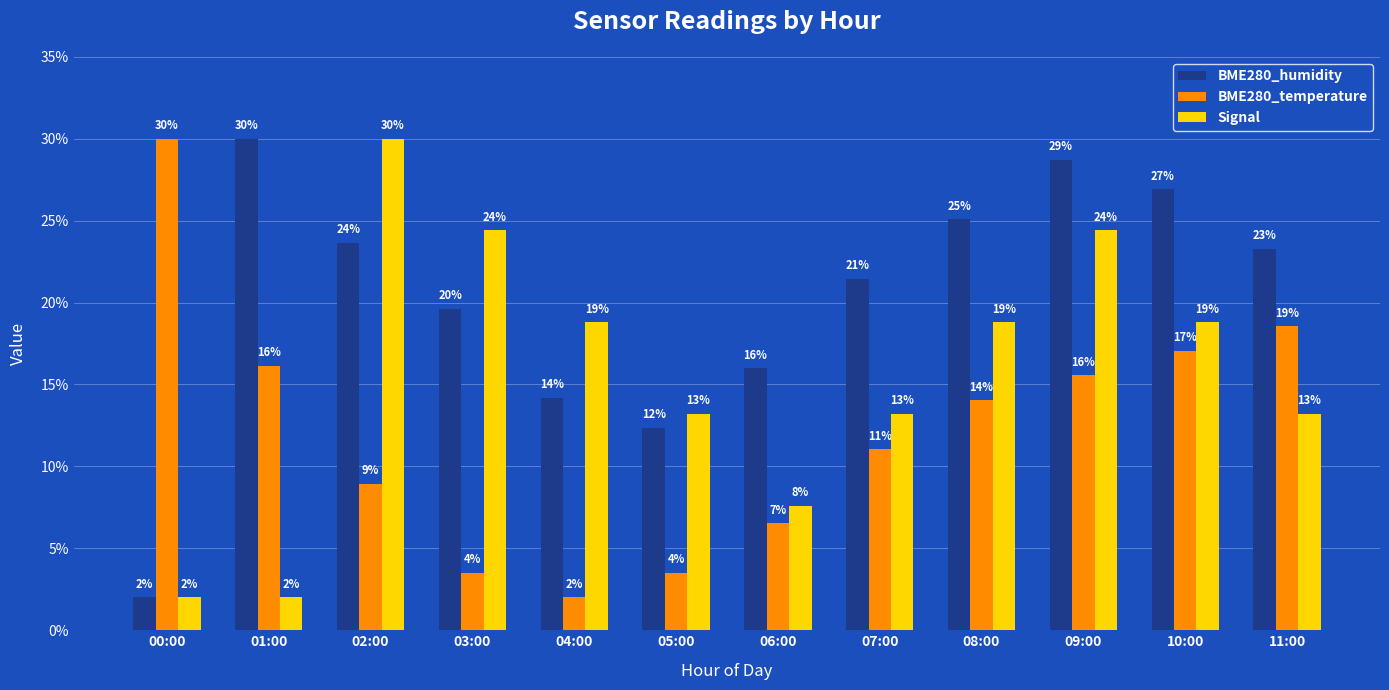

What are all the series names shown in the legend?

BME280_humidity, BME280_temperature, Signal